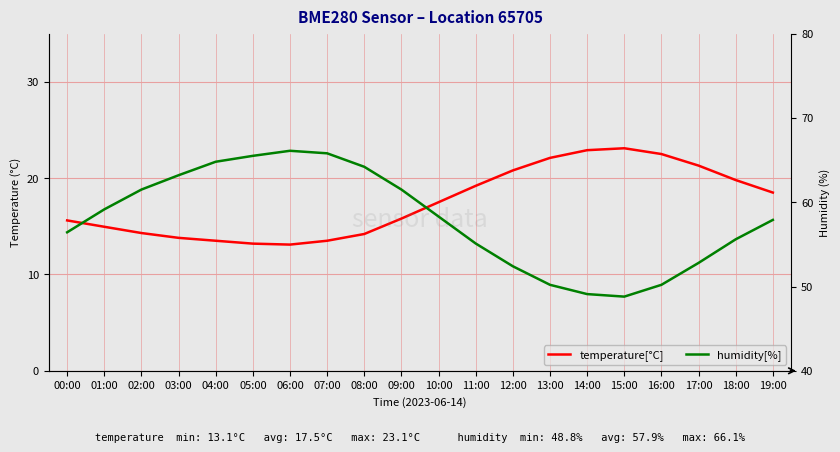

Reading left to right, transcribe all the data shown in this chart.

temperature[°C]: 15.6	14.9	14.3	13.8	13.5	13.2	13.1	13.5	14.2	15.8	17.5	19.2	20.8	22.1	22.9	23.1	22.5	21.3	19.8	18.5
humidity[%]: 56.4	59.1	61.5	63.2	64.8	65.5	66.1	65.8	64.2	61.5	58.3	55.1	52.4	50.2	49.1	48.8	50.2	52.8	55.6	57.9